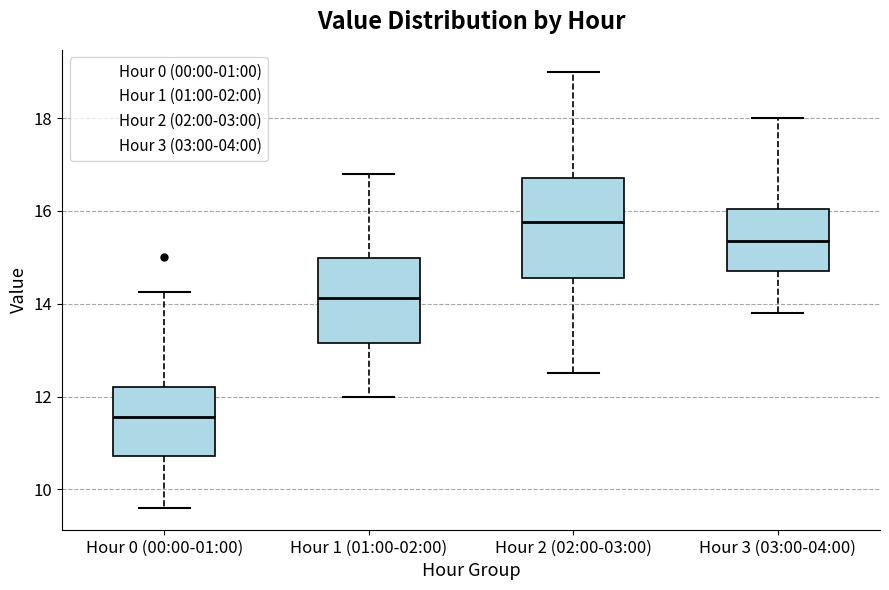

Which box's median line is the highest?

Hour 2 (02:00-03:00)